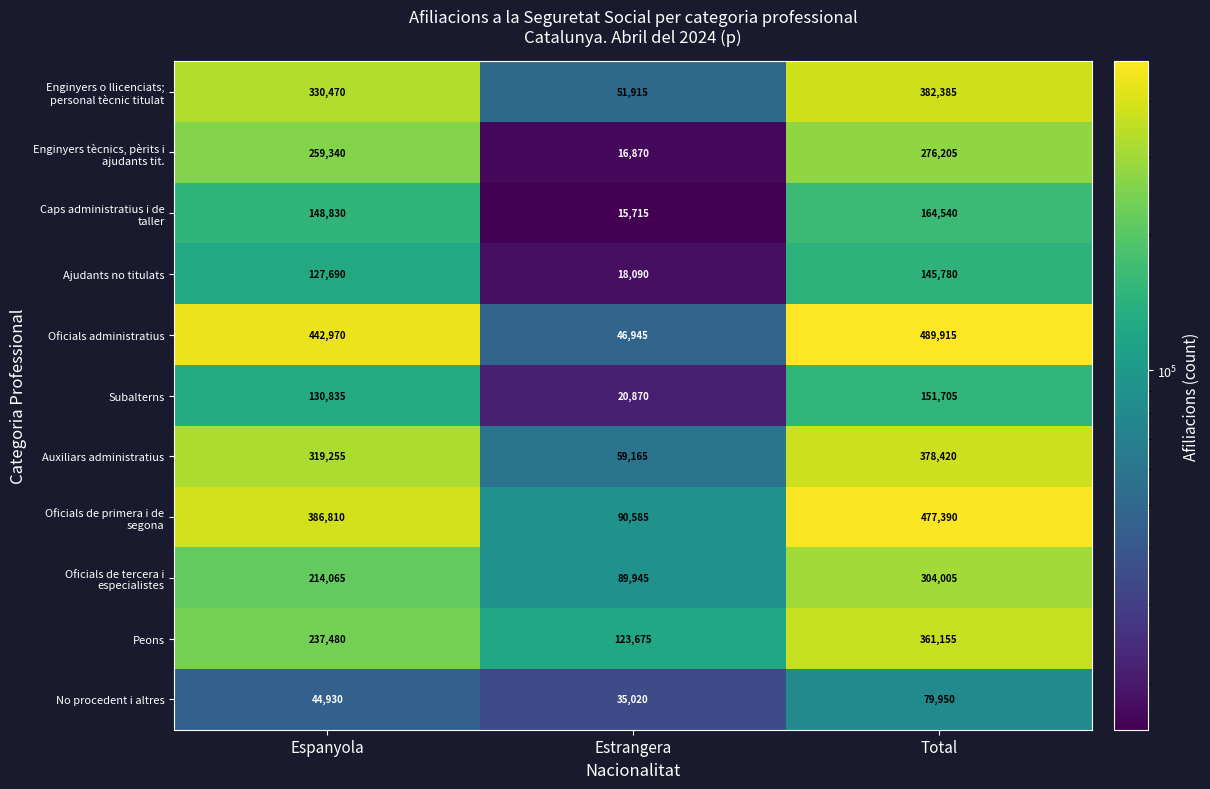

Where is Oficials administratius nearest to the value 268430?

Espanyola